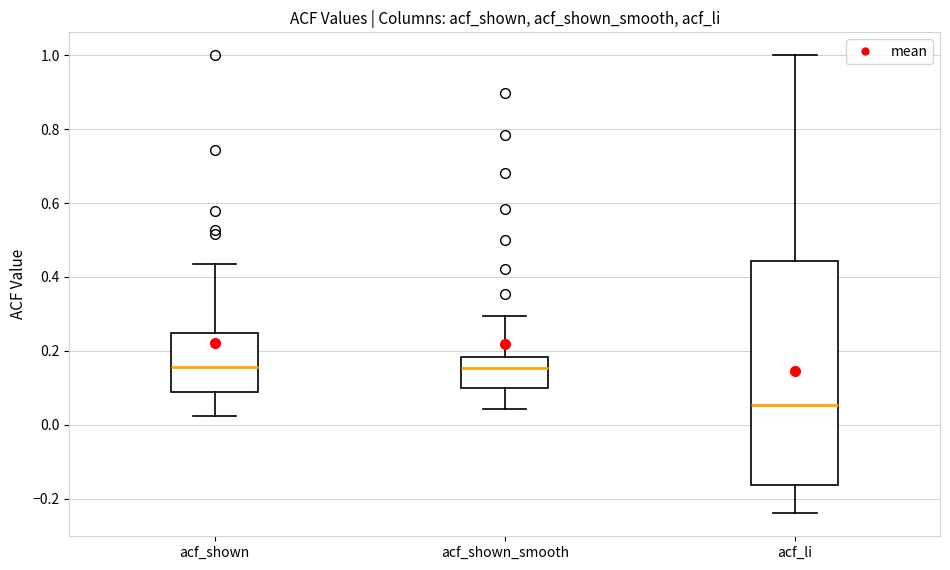

Comparing the boxes themselves (not the whiskers), which one is the tallest?

acf_li